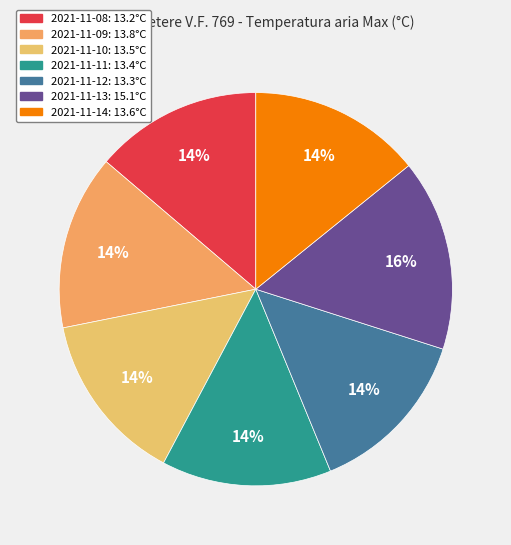

How many slices are in this pie chart?

7